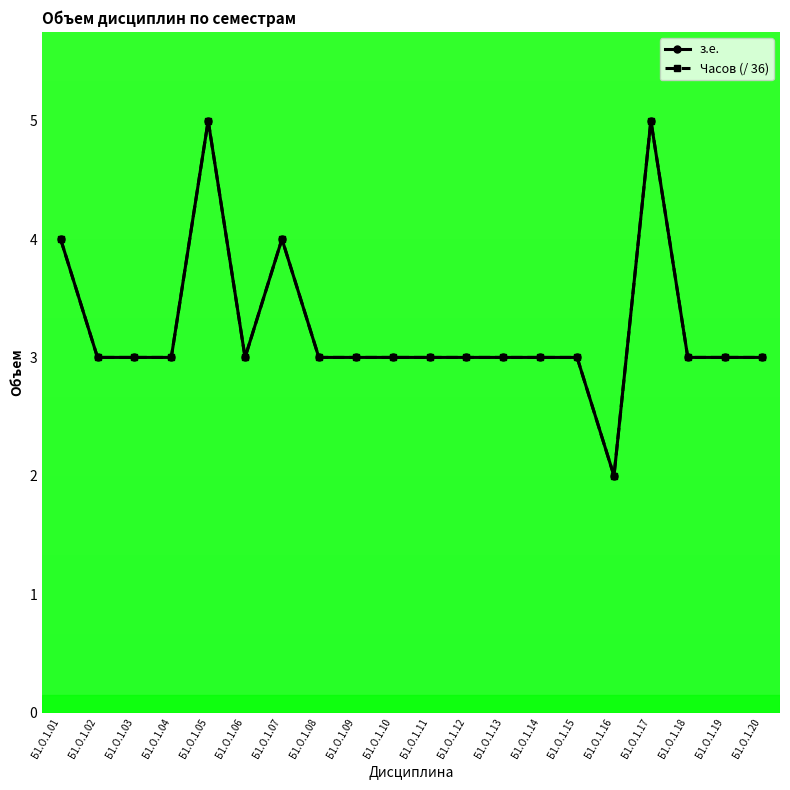

Which category has the lowest value across all series?

Б1.О.1.16